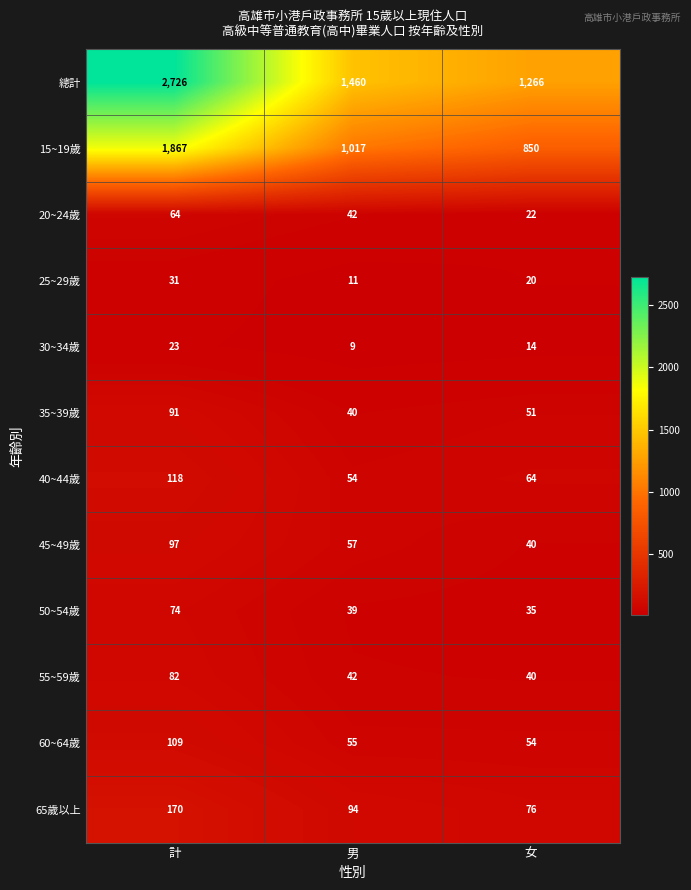

How many categories are shown in the chart?

3